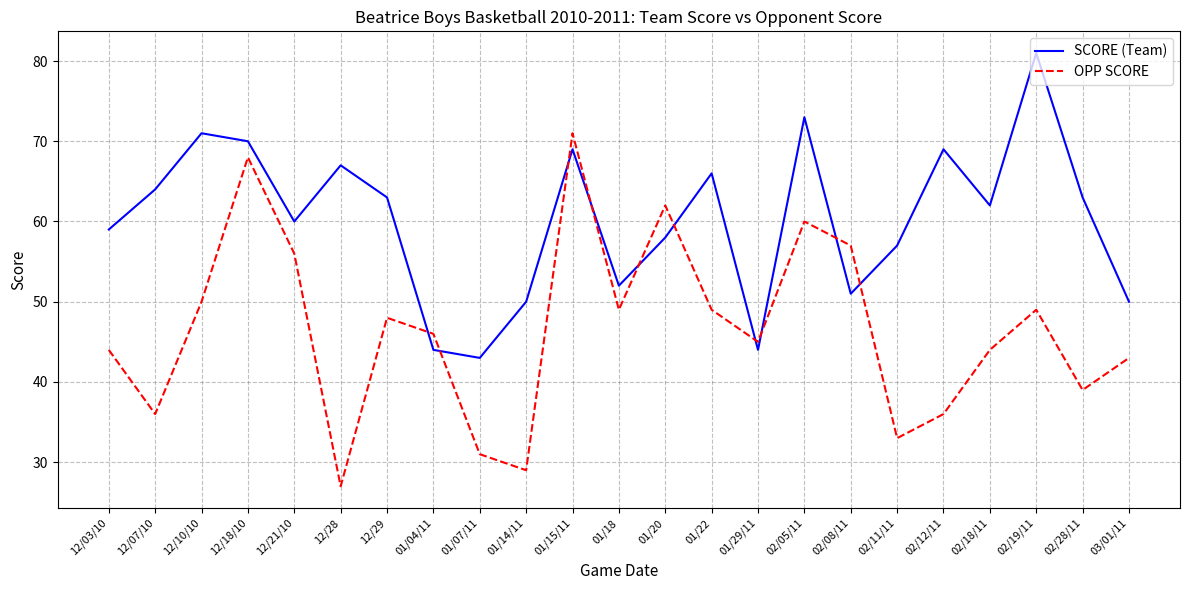

Reading right to left, transcribe all the data shown in this chart.

SCORE (Team): 03/01/11=50	02/28/11=63	02/19/11=81	02/18/11=62	02/12/11=69	02/11/11=57	02/08/11=51	02/05/11=73	01/29/11=44	01/22=66	01/20=58	01/18=52	01/15/11=69	01/14/11=50	01/07/11=43	01/04/11=44	12/29=63	12/28=67	12/21/10=60	12/18/10=70	12/10/10=71	12/07/10=64	12/03/10=59
OPP SCORE: 03/01/11=43	02/28/11=39	02/19/11=49	02/18/11=44	02/12/11=36	02/11/11=33	02/08/11=57	02/05/11=60	01/29/11=45	01/22=49	01/20=62	01/18=49	01/15/11=71	01/14/11=29	01/07/11=31	01/04/11=46	12/29=48	12/28=27	12/21/10=56	12/18/10=68	12/10/10=50	12/07/10=36	12/03/10=44